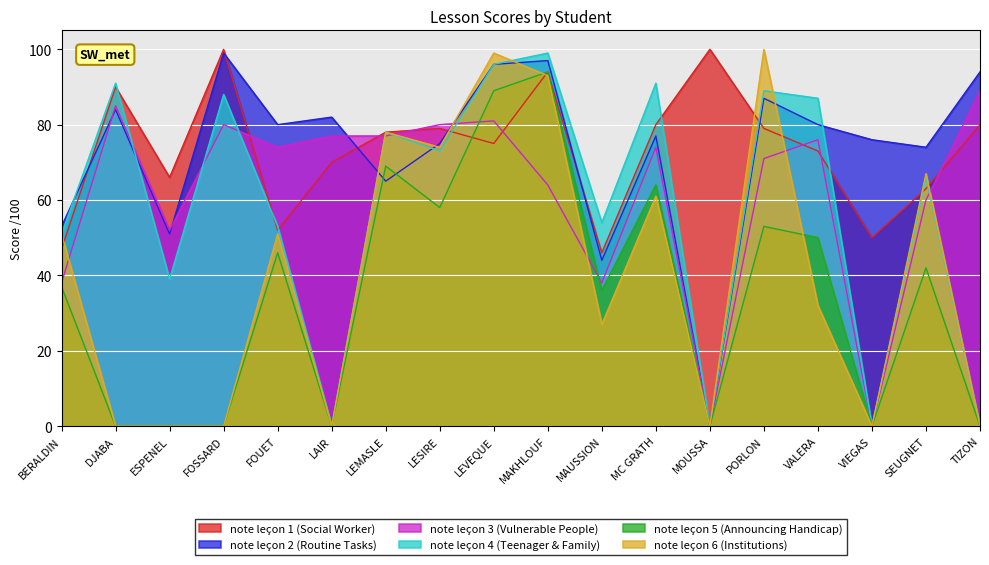

Is it true that note leçon 4 (Teenager & Family) equals 58 at LAIR?

False